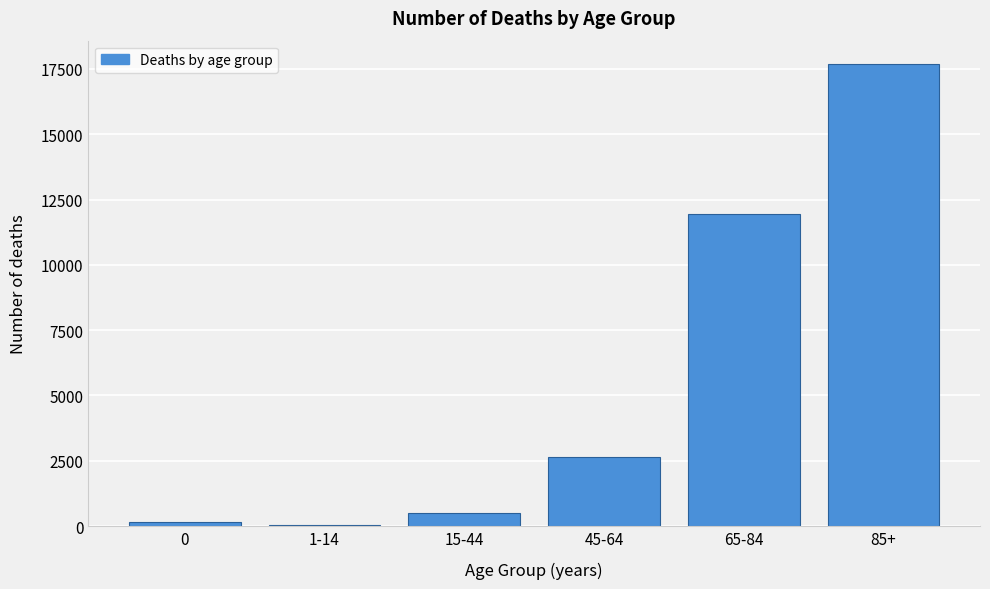

Reading left to right, list all the values displayed in this chart.

0=138	1-14=48	15-44=502	45-64=2662	65-84=11940	85+=17698